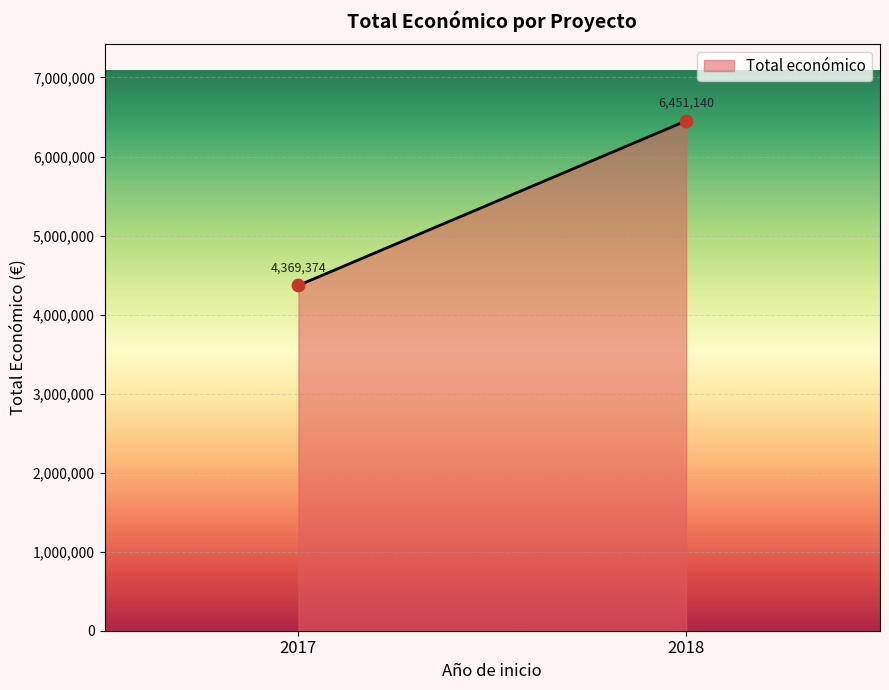

What is the range of Y values (max minus min)?

2081766